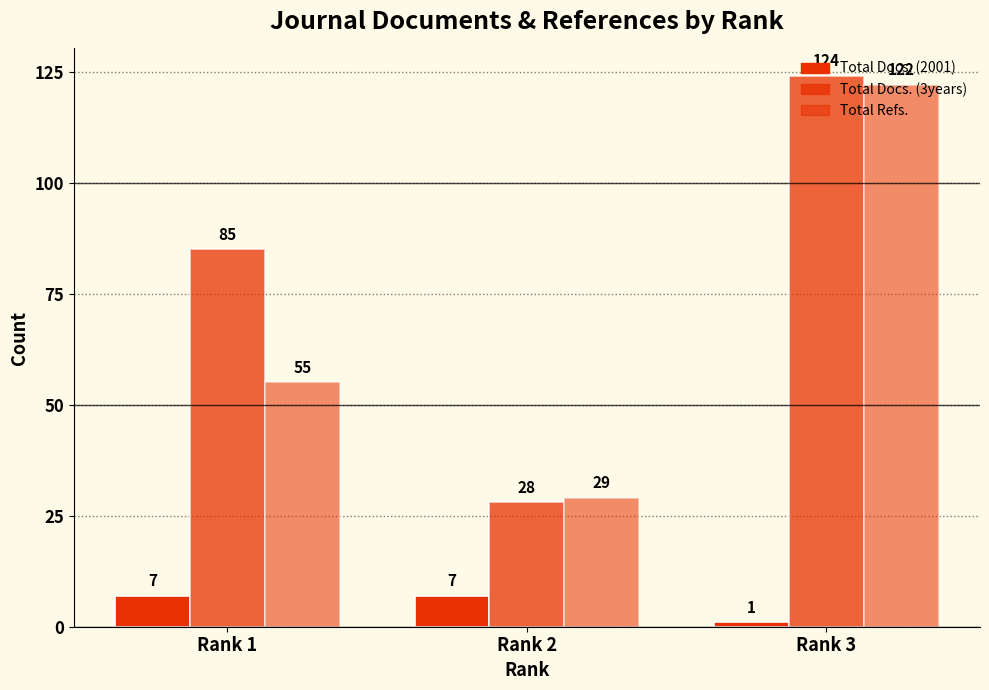

How many distinct data groups are displayed?

3